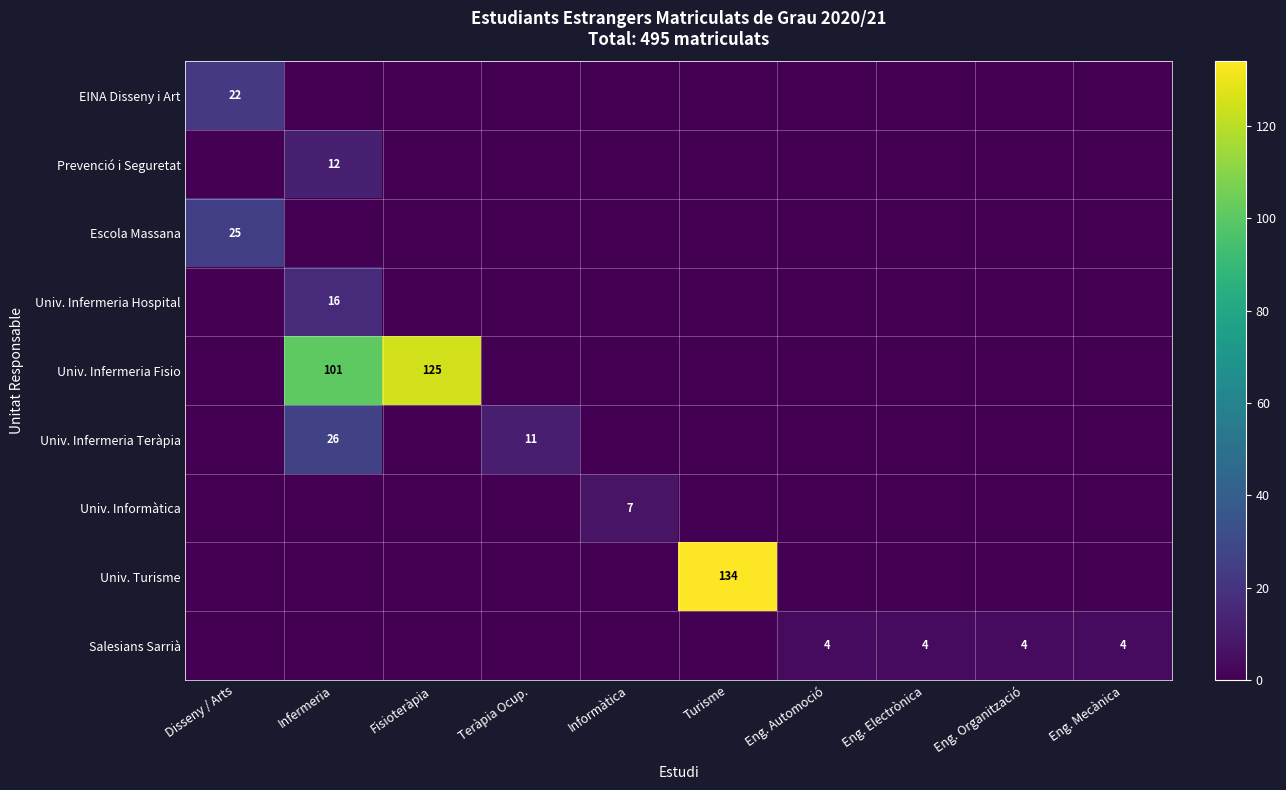

At how many categories does at least one series exceed 119?

2